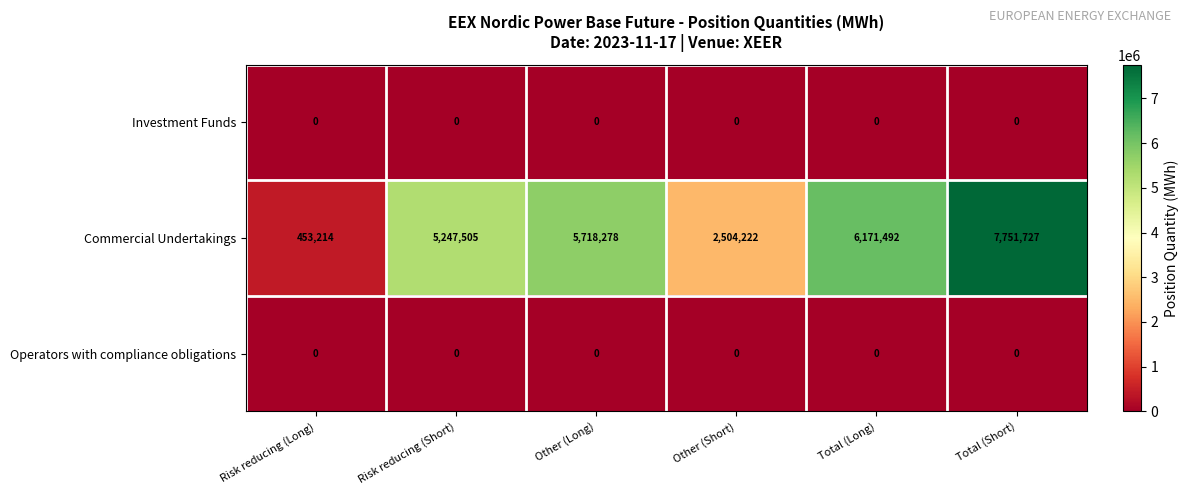

Reading left to right, list all the values displayed in this chart.

Investment Funds: 0	0	0	0	0	0
Commercial Undertakings: 453214	5247505	5718278	2504222	6171492	7751727
Operators with compliance obligations: 0	0	0	0	0	0